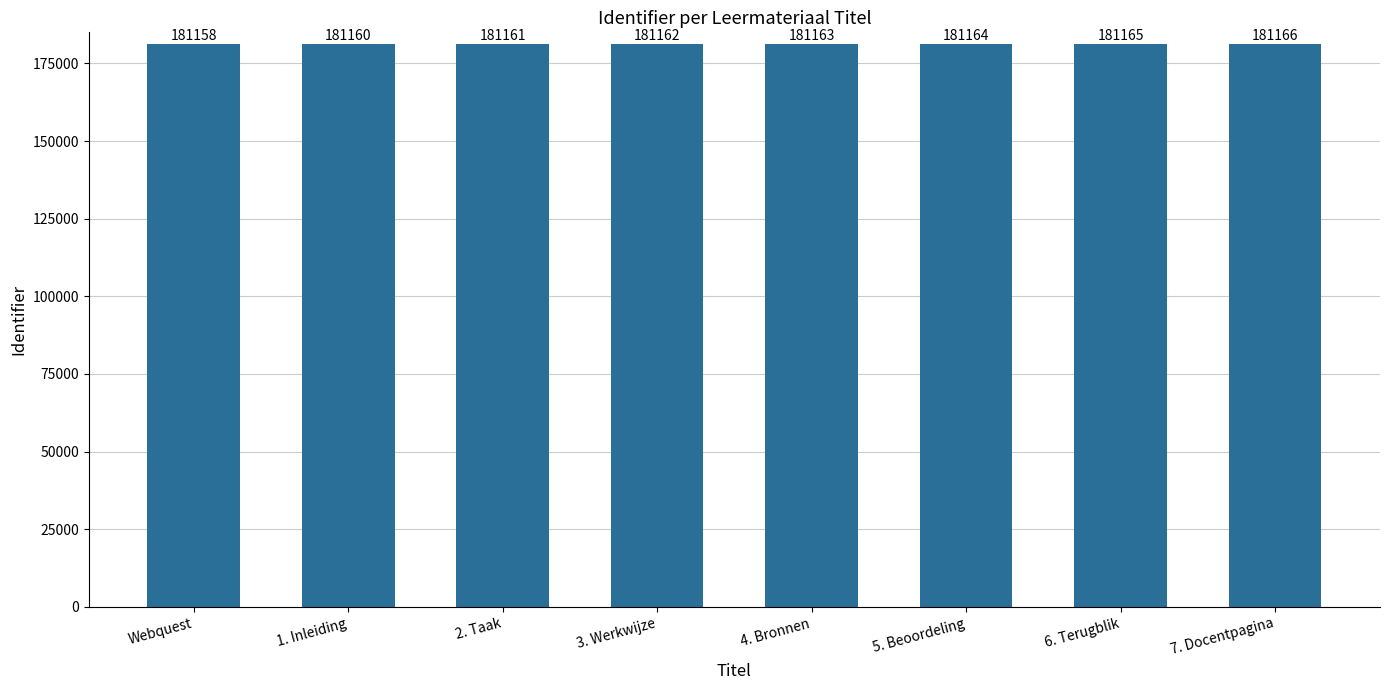

What is the label of the 5th bar from the left?

4. Bronnen